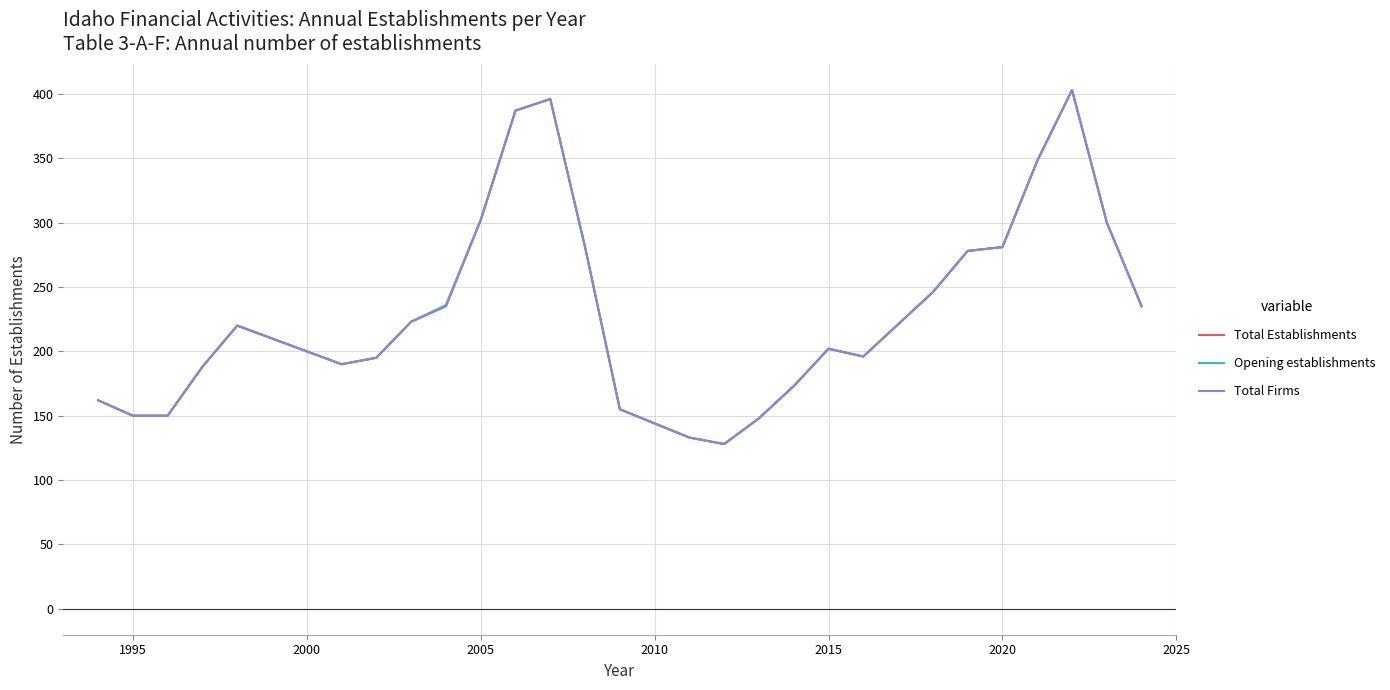

Is this an area chart (filled region under the line)?

No